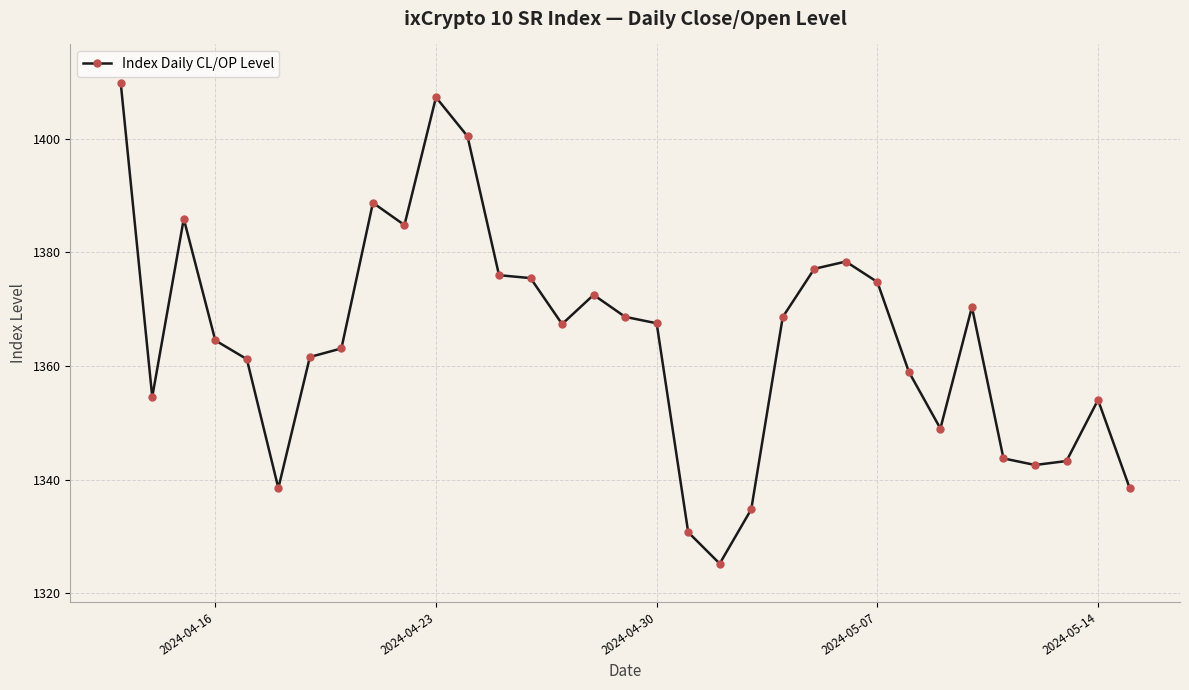

What is the maximum value shown in the chart?

1409.8